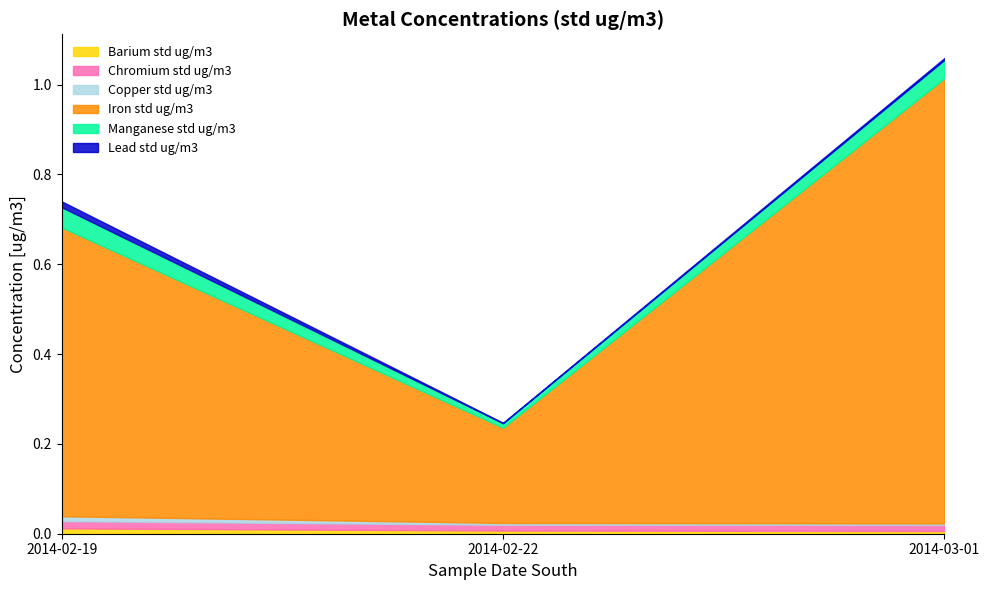

At which category is the sum across all series the highest?

2014-03-01